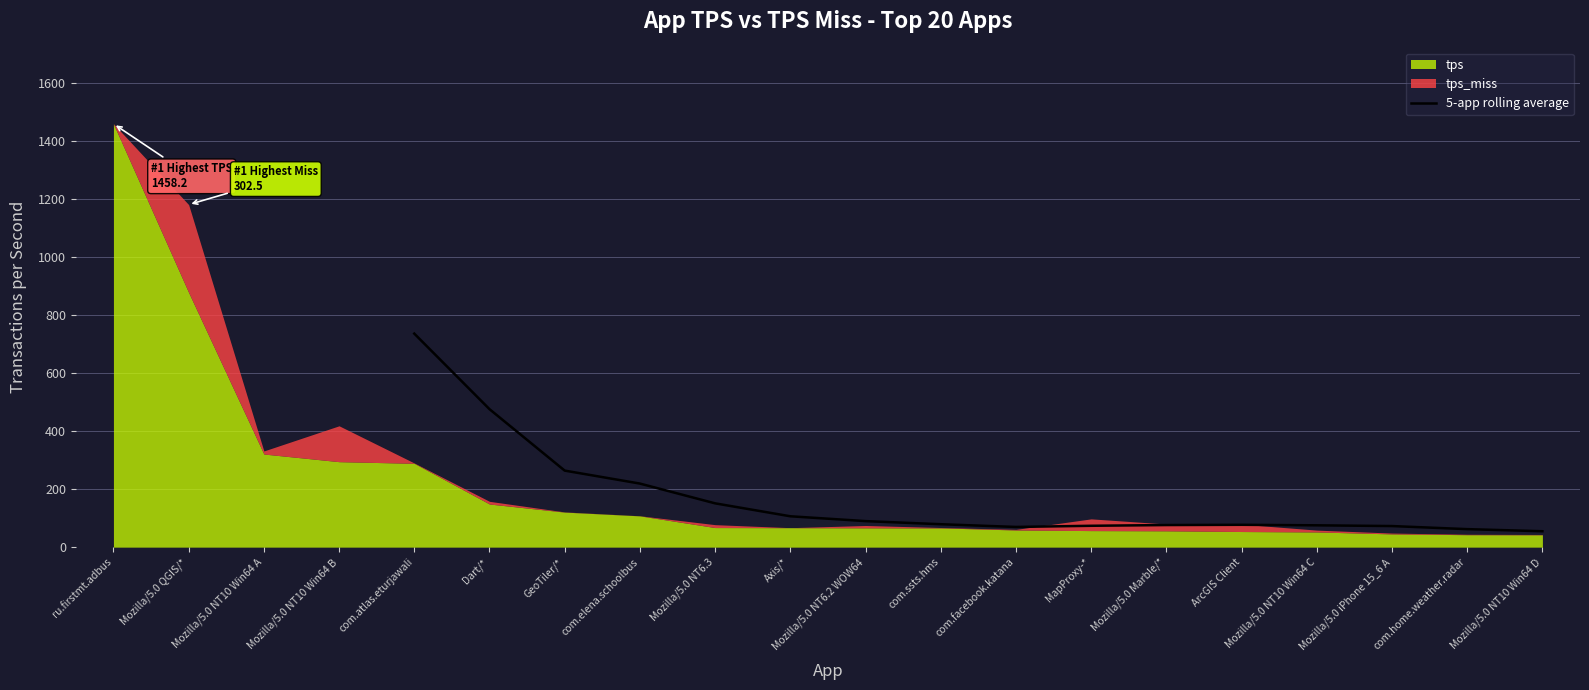

What is the highest value of the 5-app rolling average series?

735.5